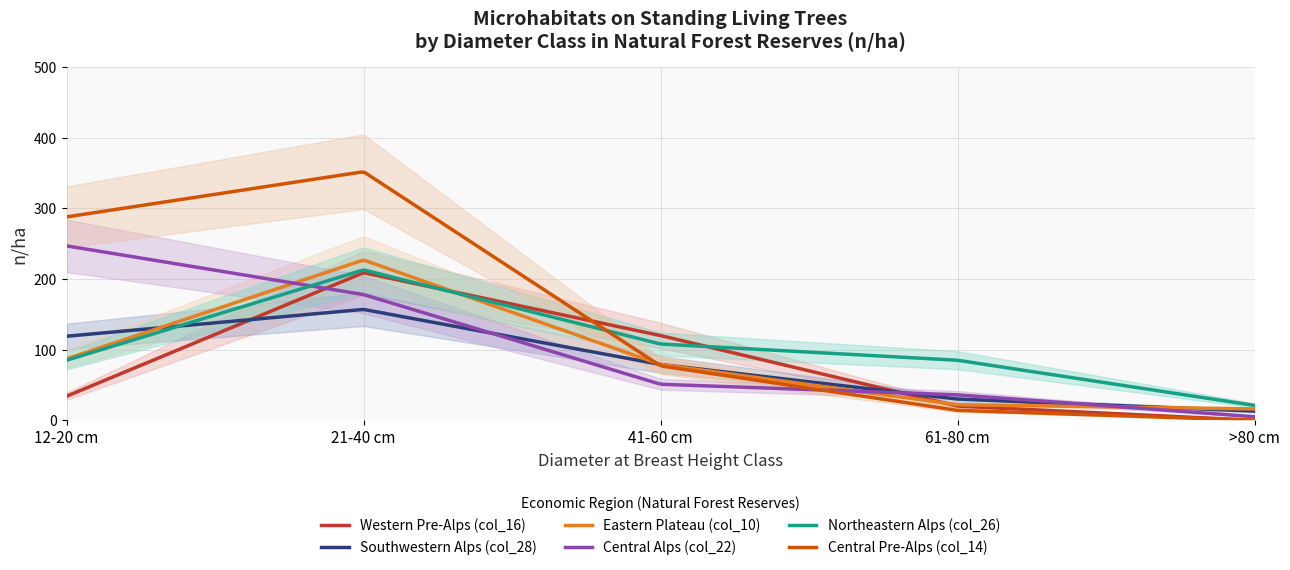

At how many categories does at least one series exceed 26?

4